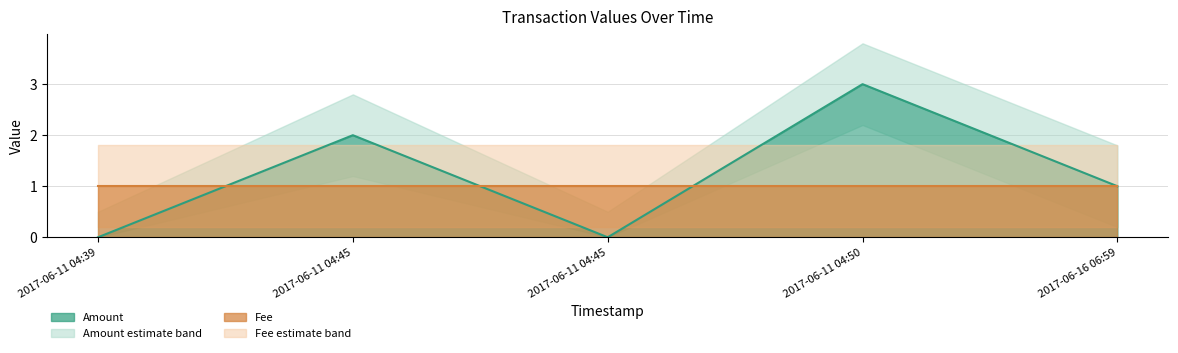

Which series changed the most between 2017-06-11 04:45 and 2017-06-16 06:59?

Amount_upper